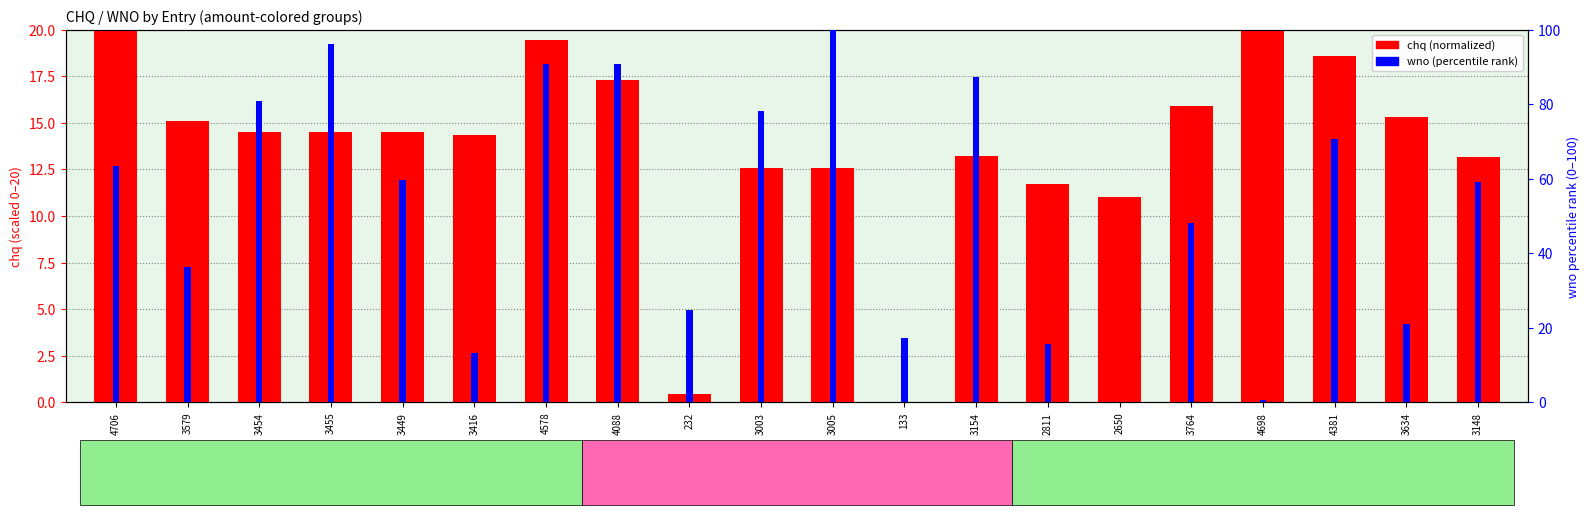

Which series has the widest spread of values?

wno (percentile)